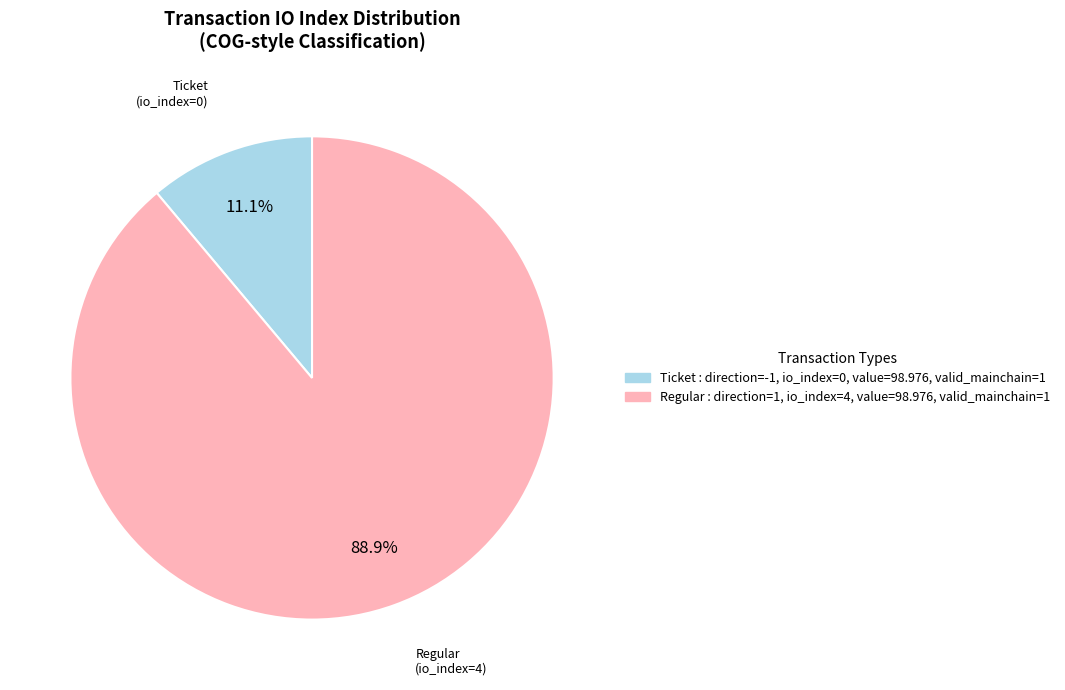

To the nearest percent, what is the difference between the largest and smallest slice percentages?

78%